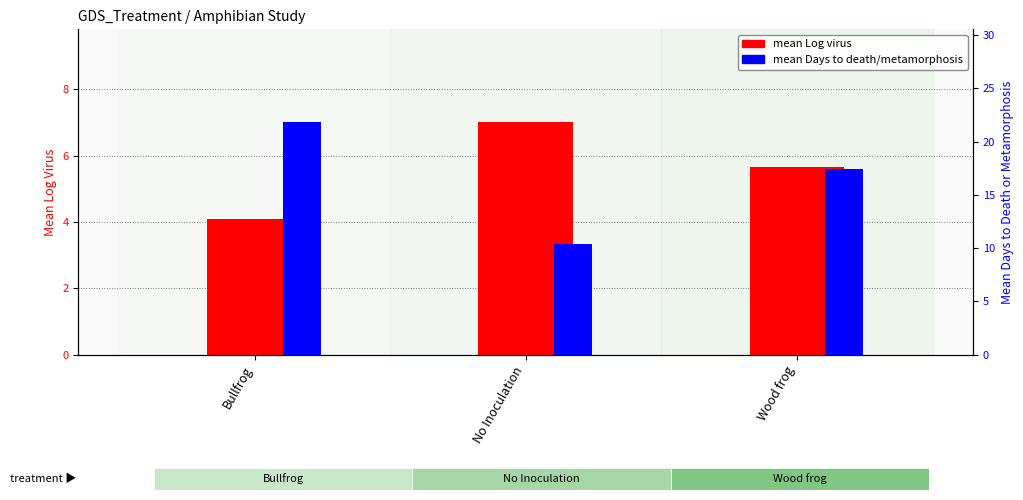

How many groups of bars are there?

3